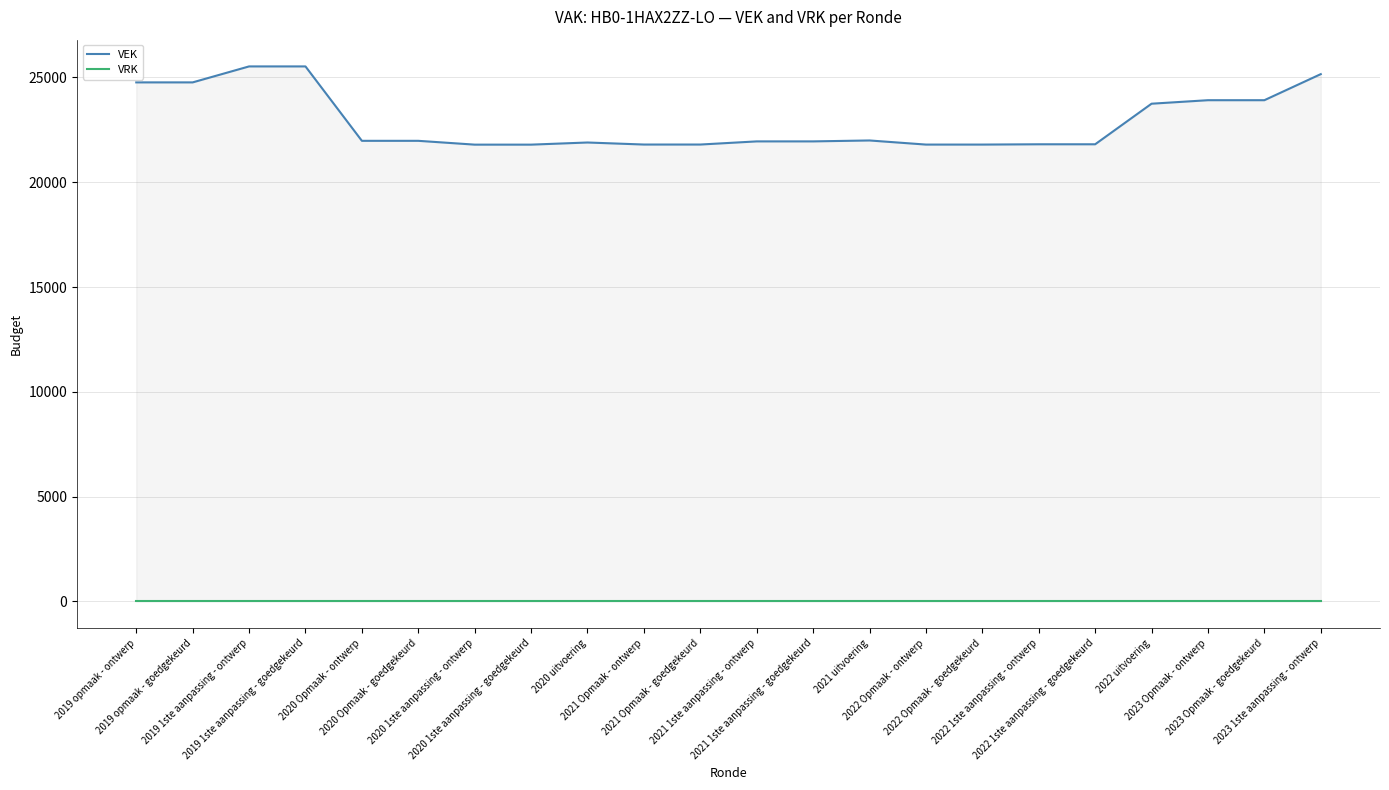

Is the value of VEK at 2022 1ste aanpassing - ontwerp greater than the value of VRK at 2021 Opmaak - goedgekeurd?

Yes